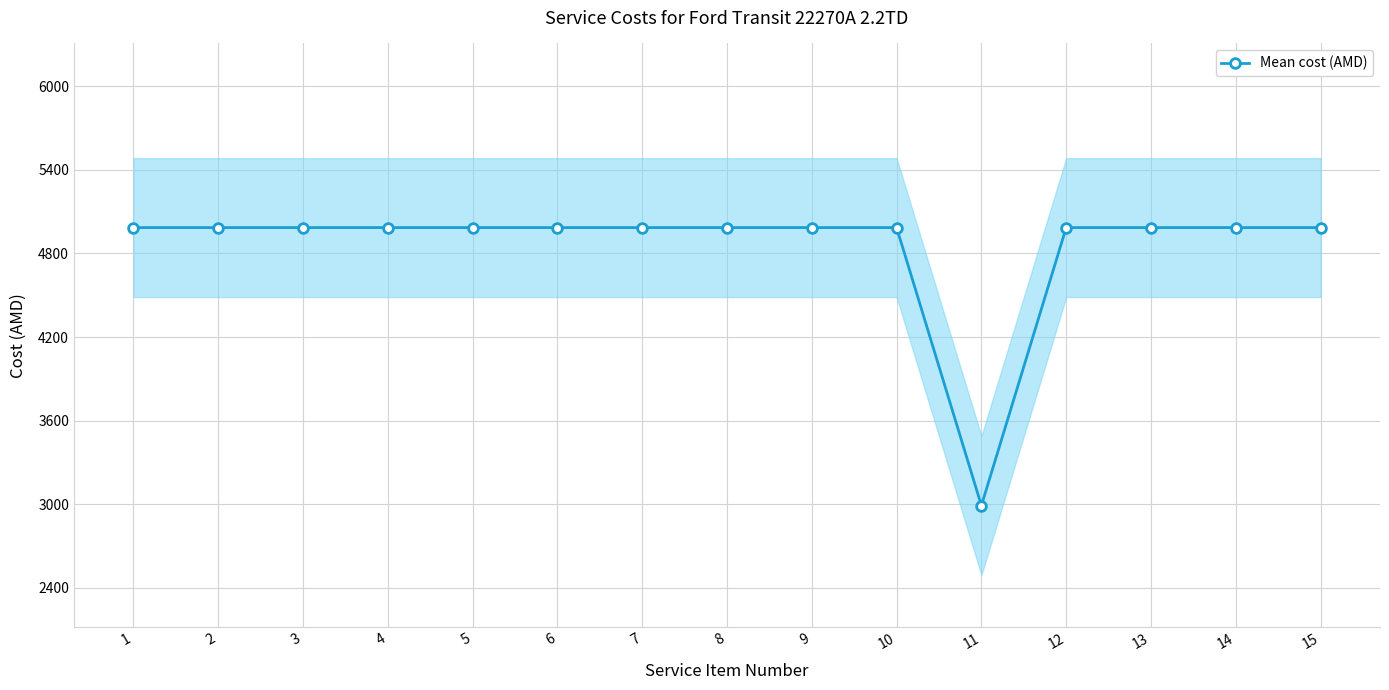

The value at 10 is 2368.8. True or false?

False